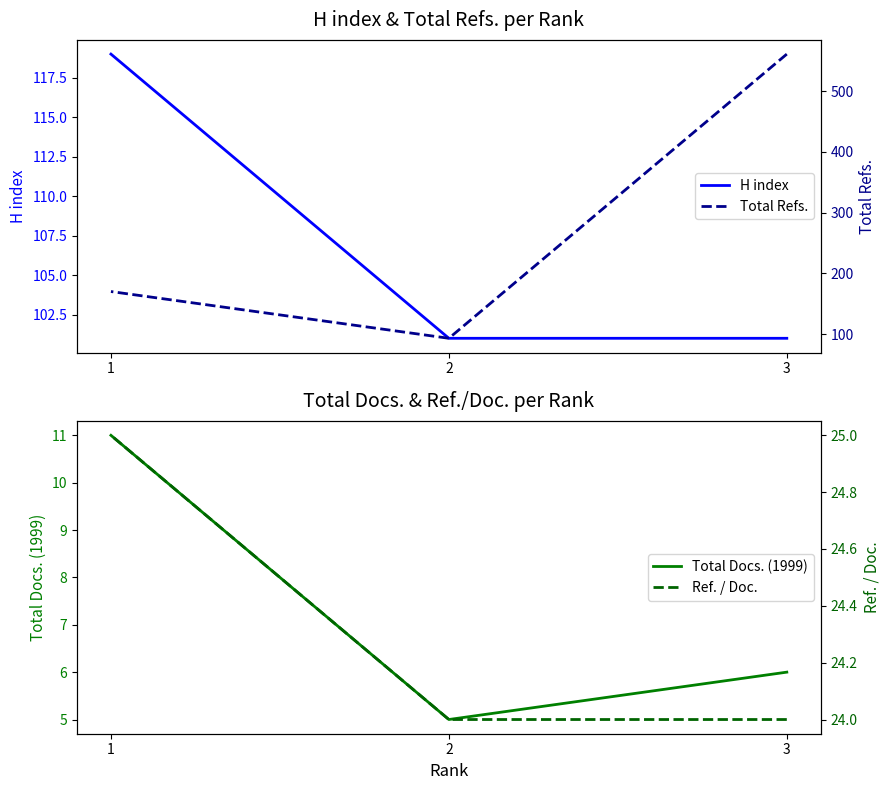

Rank the categories by Ref. / Doc. value from highest to lowest.

1, 3, 2